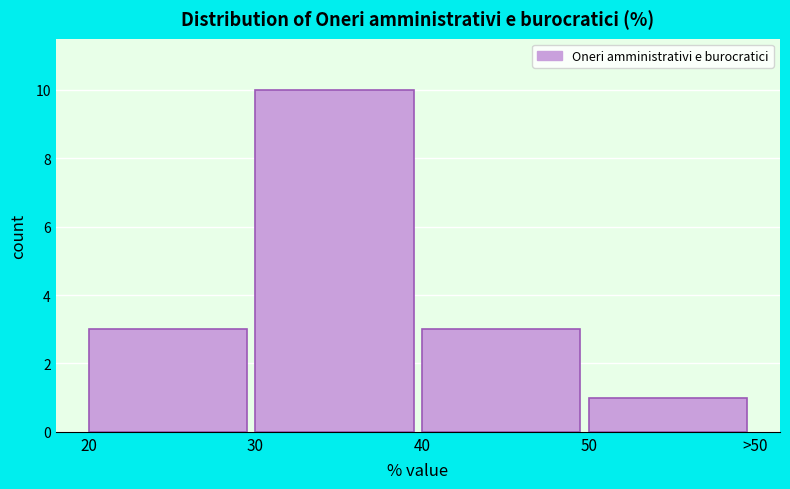

Reading left to right, extract all data points from this chart.

3	10	3	1